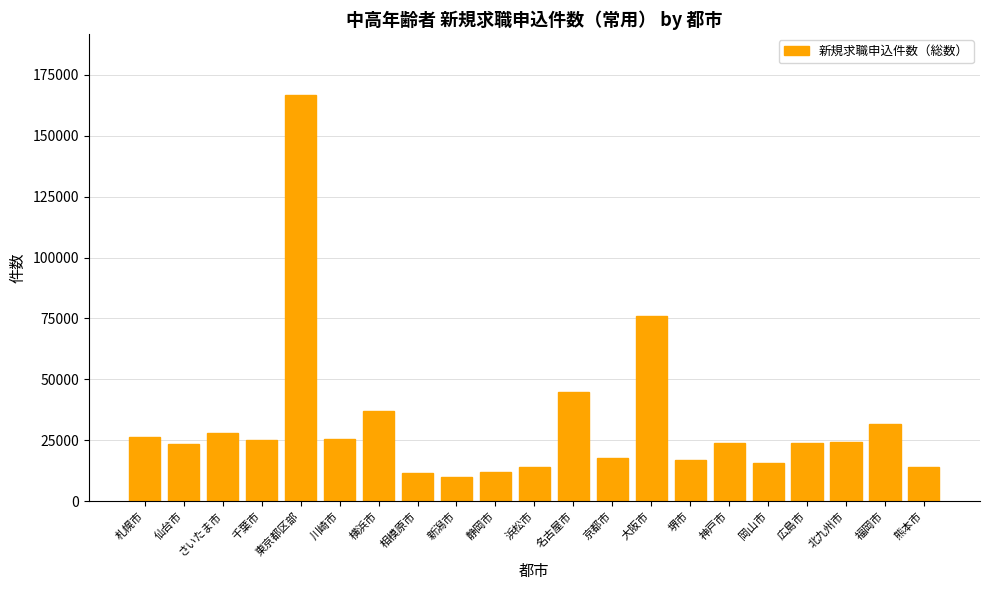

How many distinct data groups are displayed?

1